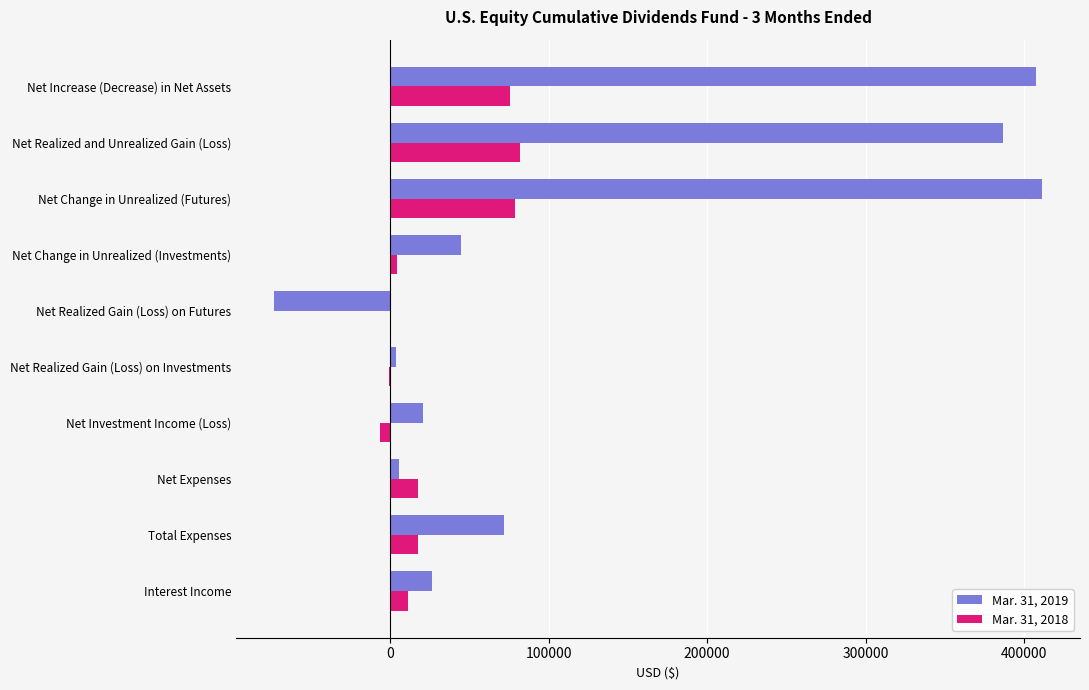

True or false: Mar. 31, 2018 has a value of -60149 at Net Realized Gain (Loss) on Futures.

False